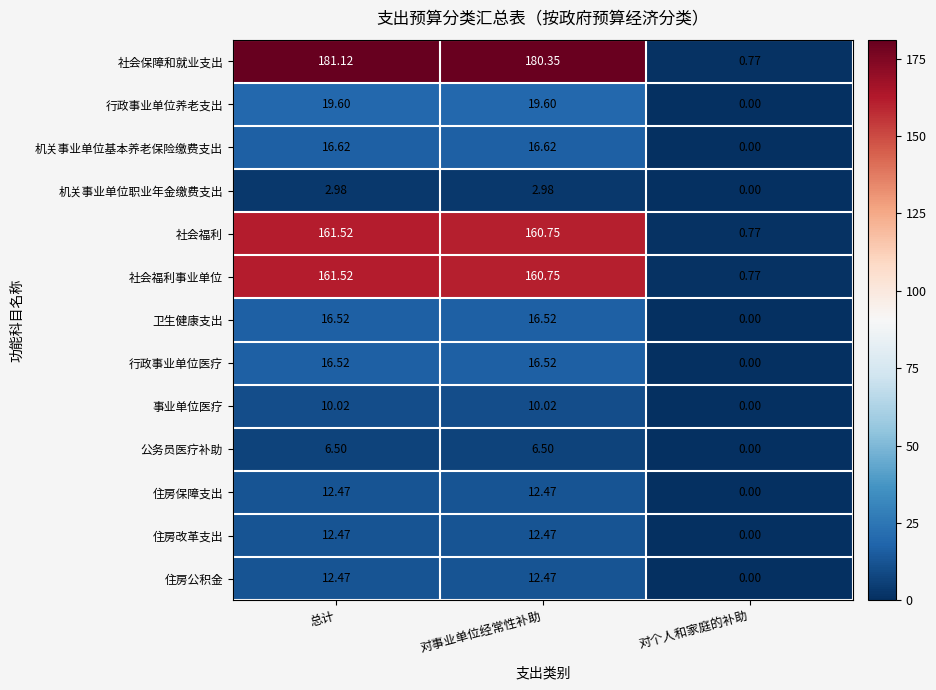

At which label is 事业单位医疗 closest to 5?

对个人和家庭的补助